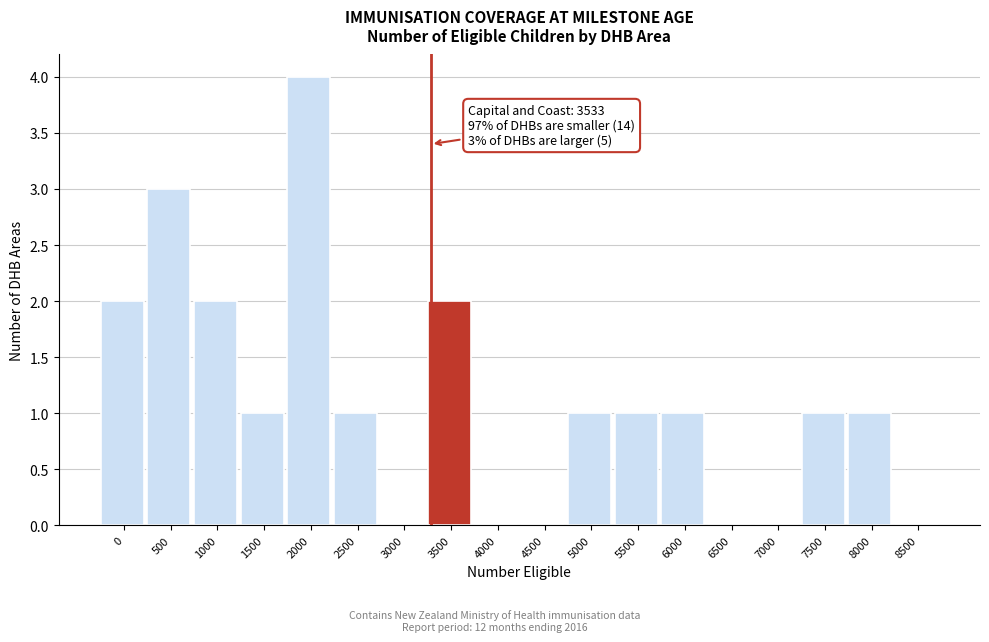

Reading right to left, extract all data points from this chart.

8500=0	8000=1	7500=1	7000=0	6500=0	6000=1	5500=1	5000=1	4500=0	4000=0	3500=2	3000=0	2500=1	2000=4	1500=1	1000=2	500=3	0=2